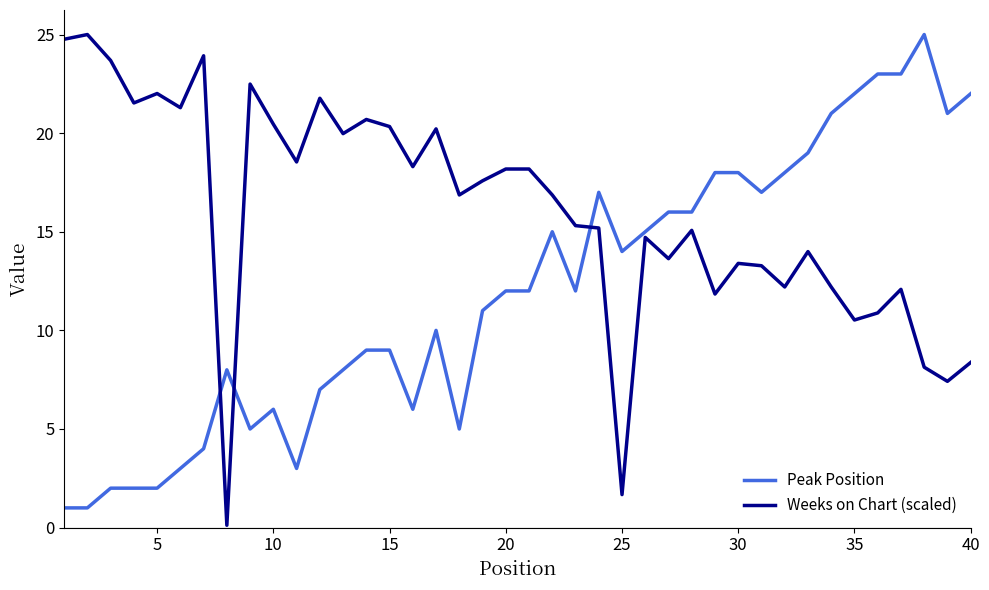

What is the average value of the Weeks on Chart (scaled) series?

16.1